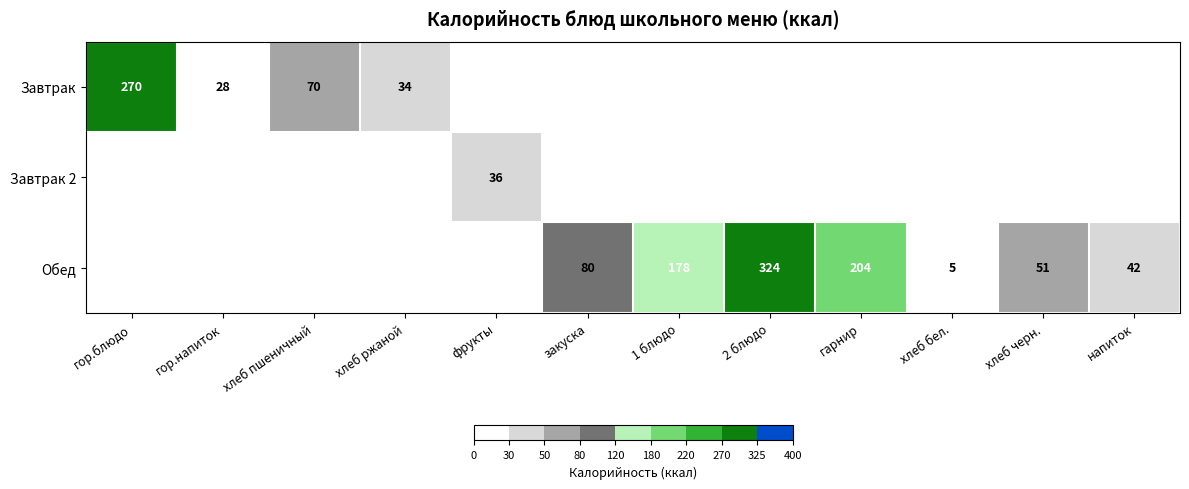

True or false: Завтрак has a value of 16 at гор.напиток.

False